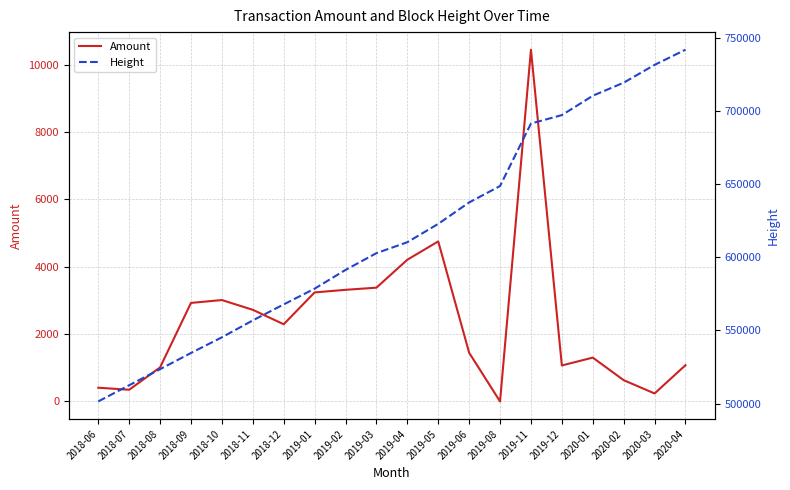

Which series has the widest spread of values?

Height